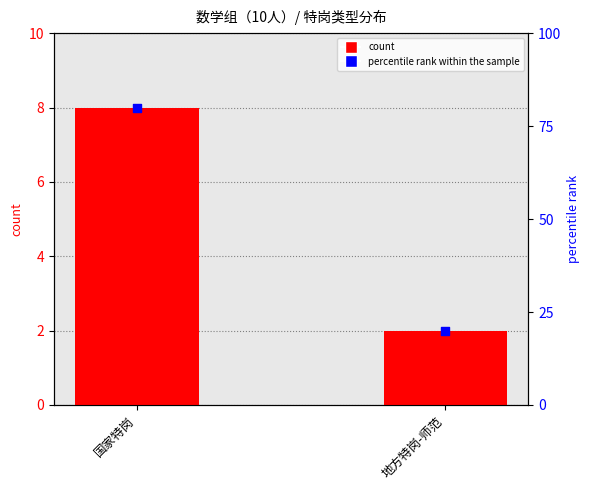

Which series reaches the maximum Y coordinate?

percentile rank within the sample